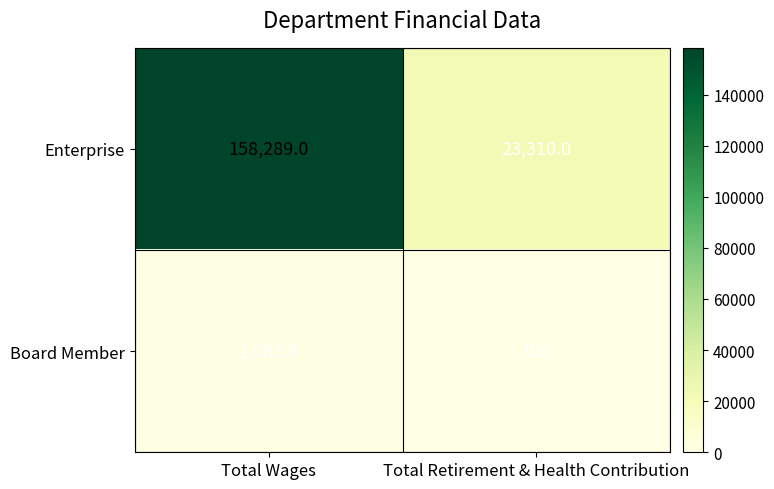

At how many categories does at least one series exceed 55658?

1